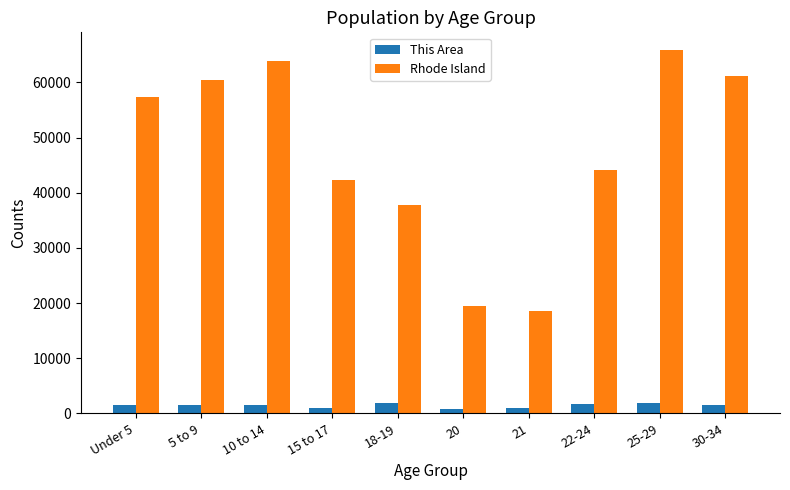

How many data points in Rhode Island are less than 57448?

5